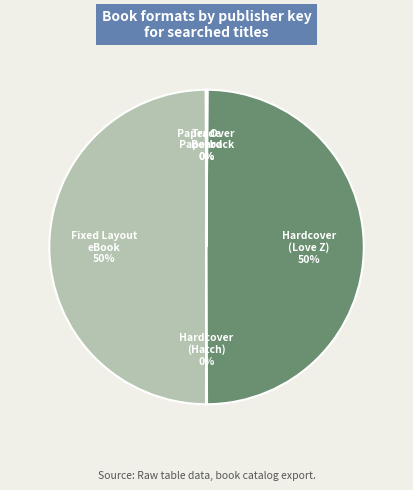

To the nearest percent, what is the difference between the largest and smallest slice percentages?

50%